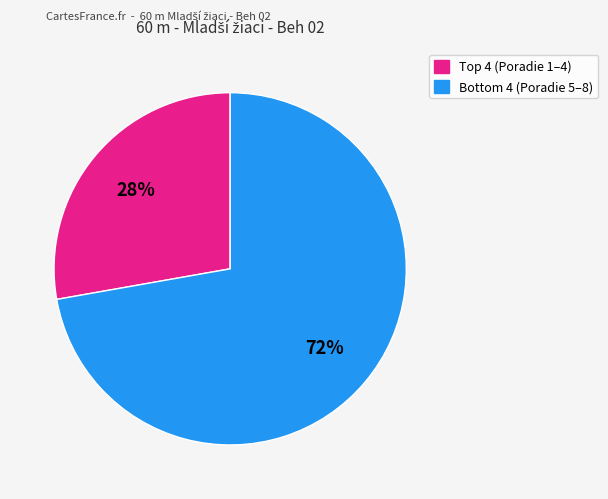

To the nearest percent, what is the average slice percentage?

50%